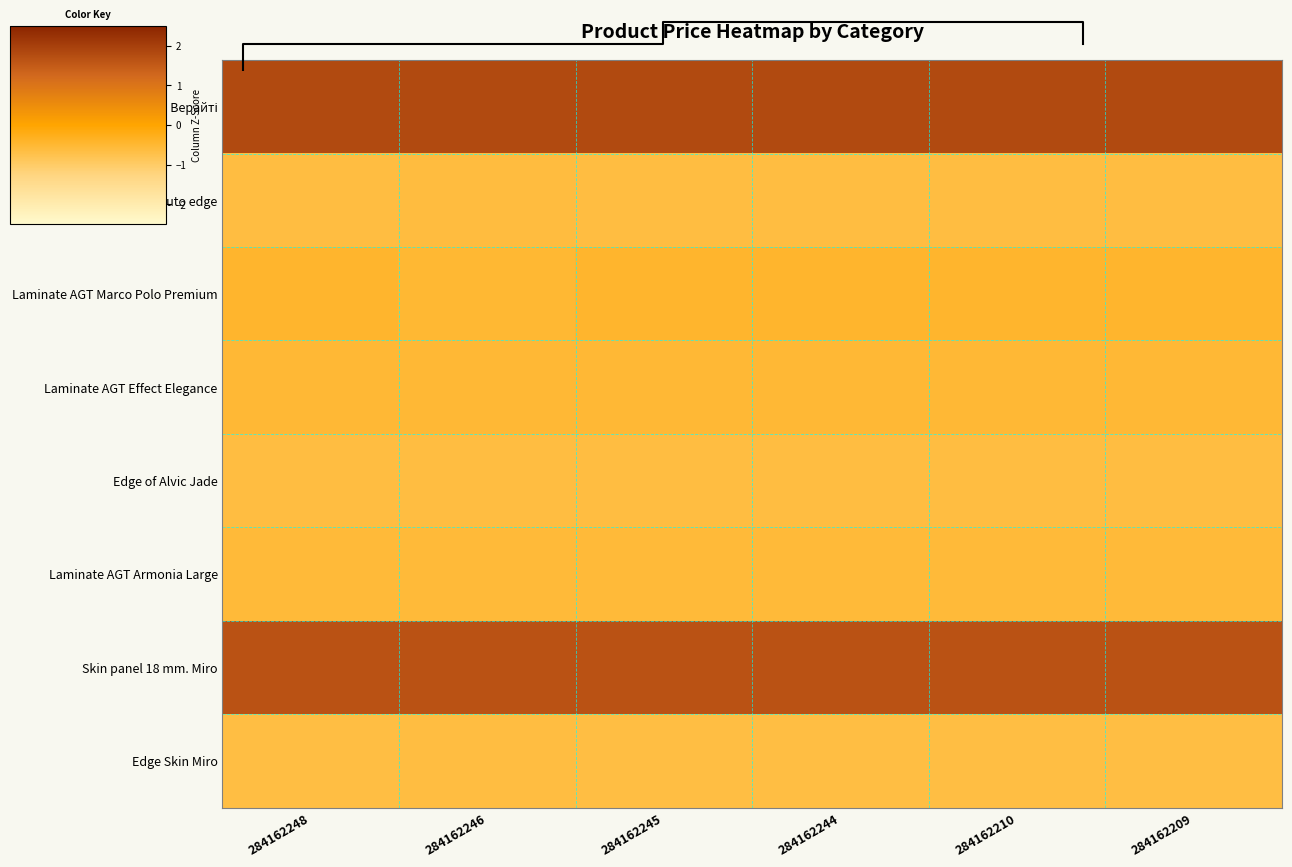

What is the sum of all Laminate AGT Marco Polo Premium values?

-2.7